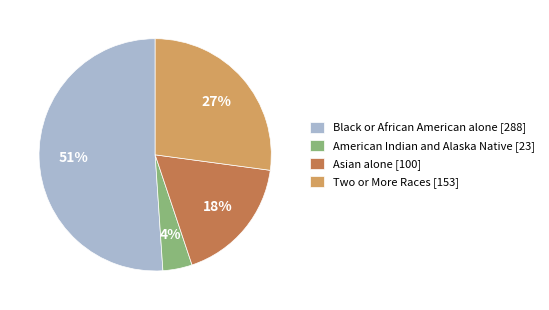

Which slice is the largest?

Black or African American alone